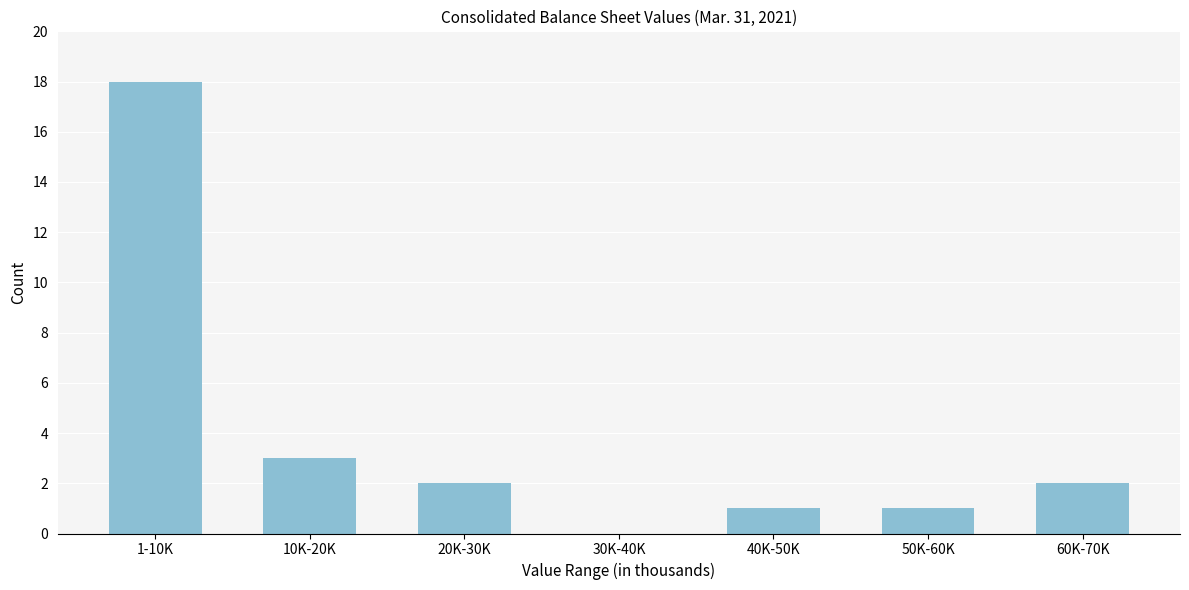

Reading right to left, list all the values displayed in this chart.

60K-70K=2	50K-60K=1	40K-50K=1	30K-40K=0	20K-30K=2	10K-20K=3	1-10K=18